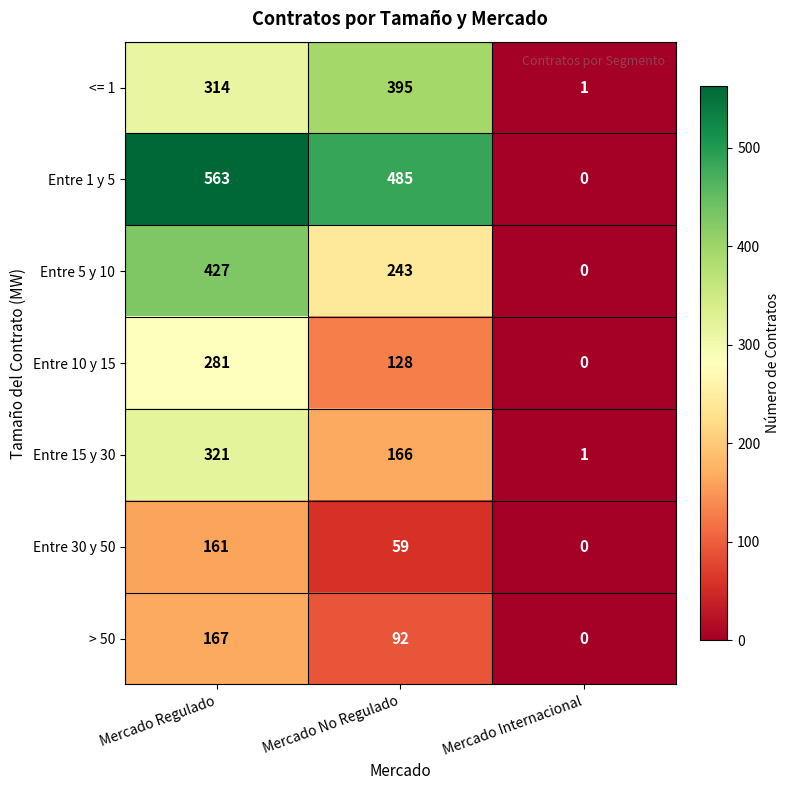

At which label is Entre 15 y 30 closest to 161?

Mercado No Regulado